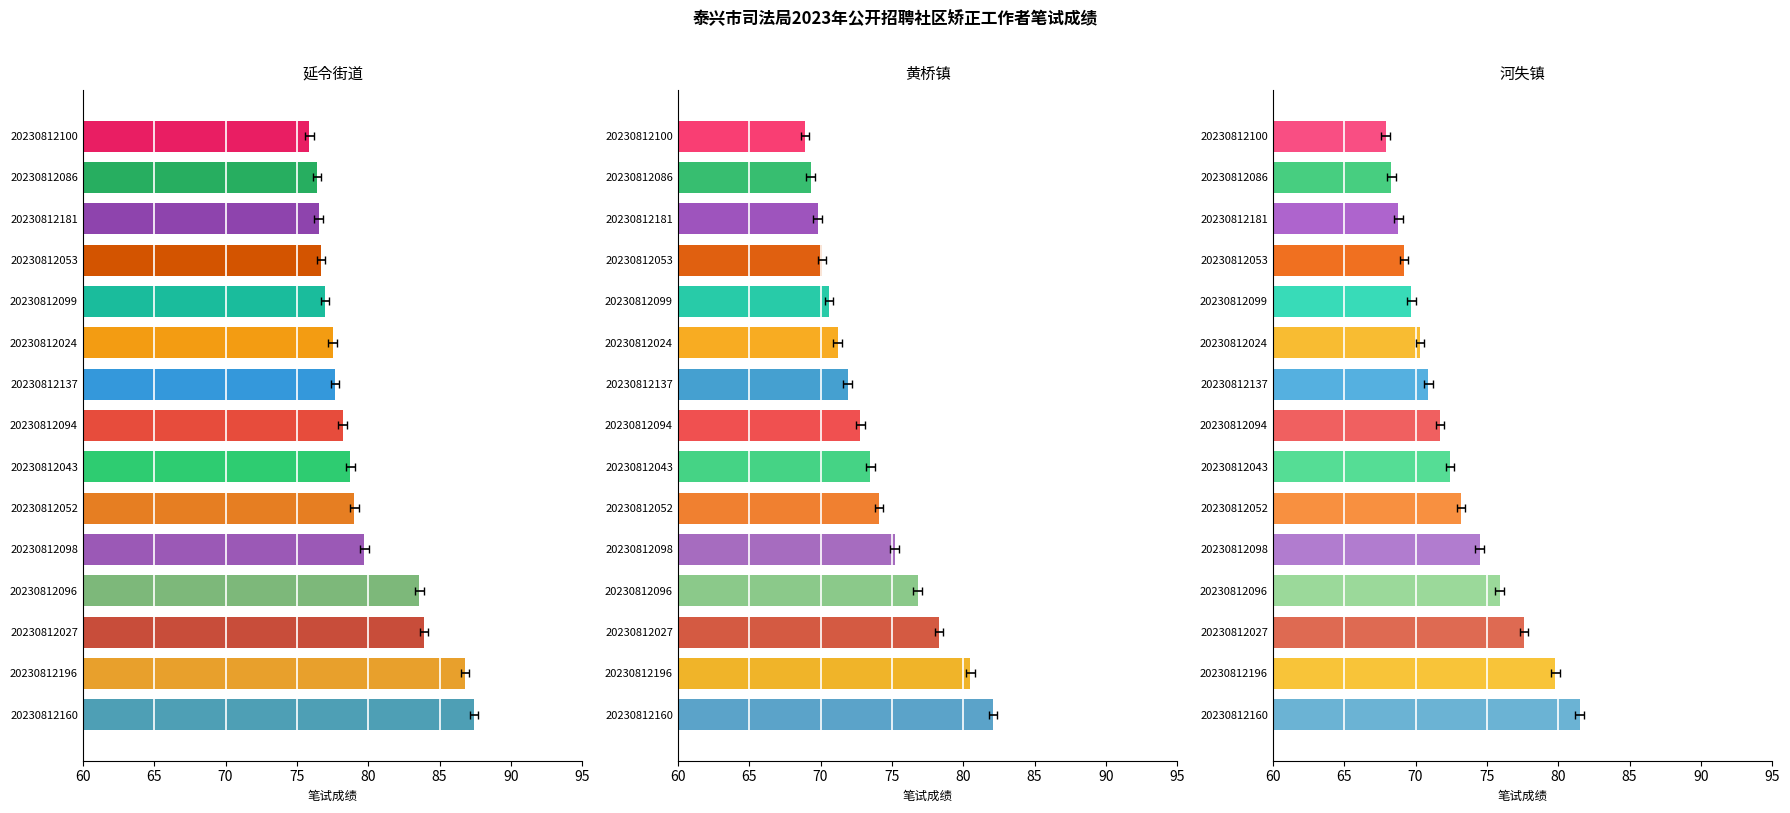

What is the highest value of the 黄桥镇社区矫正工作者 series?

82.1